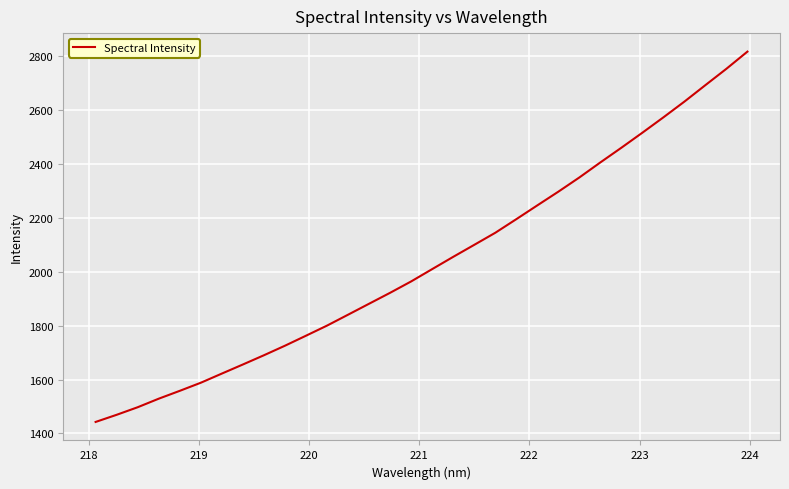

What is the difference between the maximum and minimum values?

1374.6